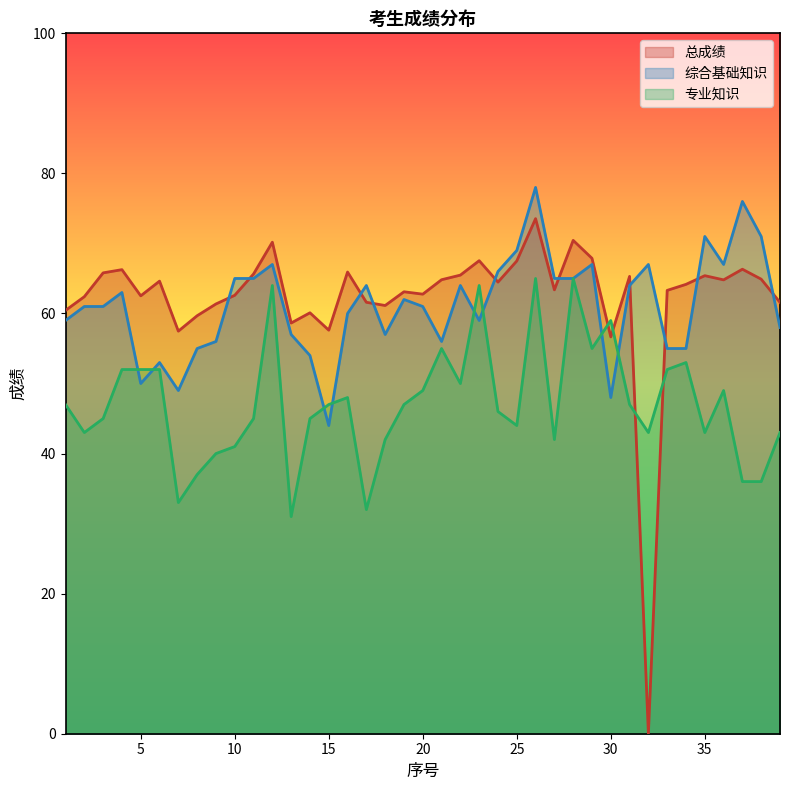

How many interior local peaks does the 综合基础知识 series have?

11